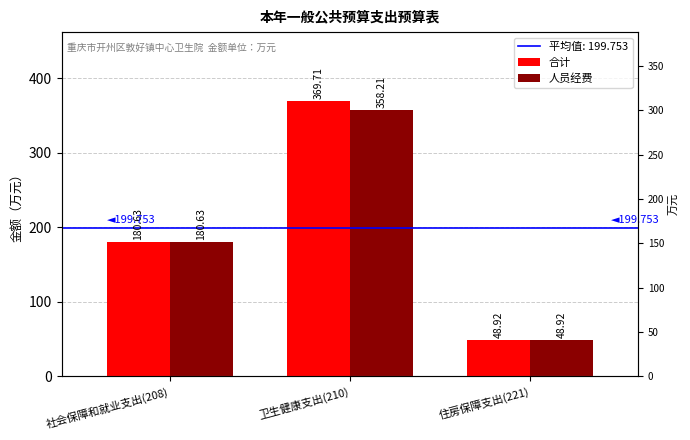

Which series changed the most between 卫生健康支出(210) and 住房保障支出(221)?

合计